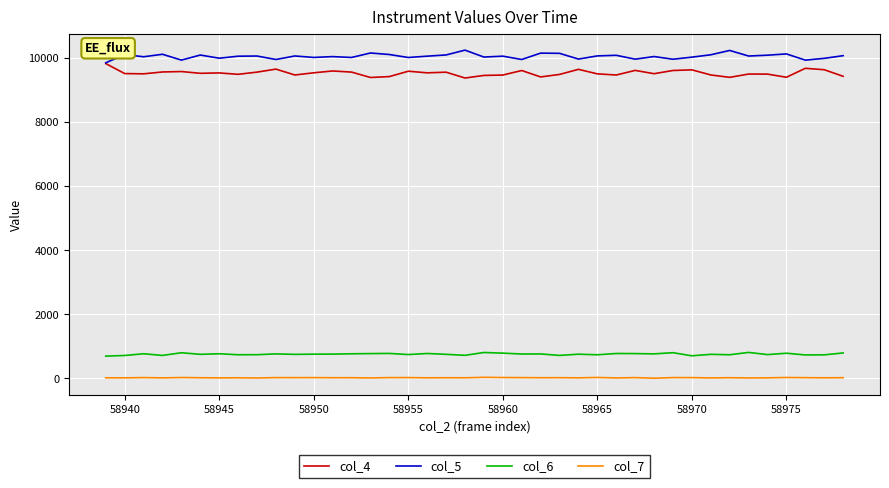

Is this an area chart (filled region under the line)?

No